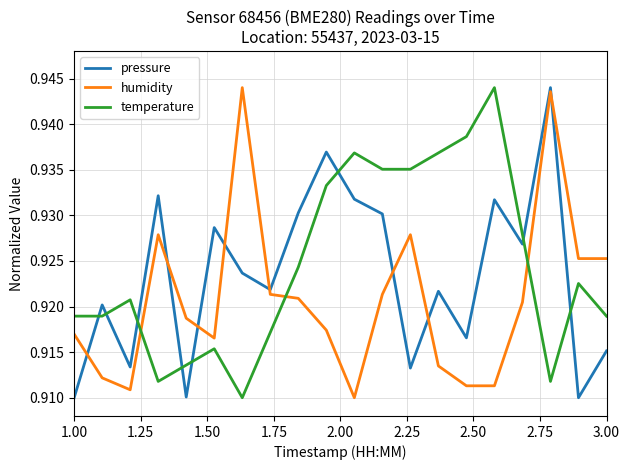

True or false: pressure and temperature intersect in this chart.

True